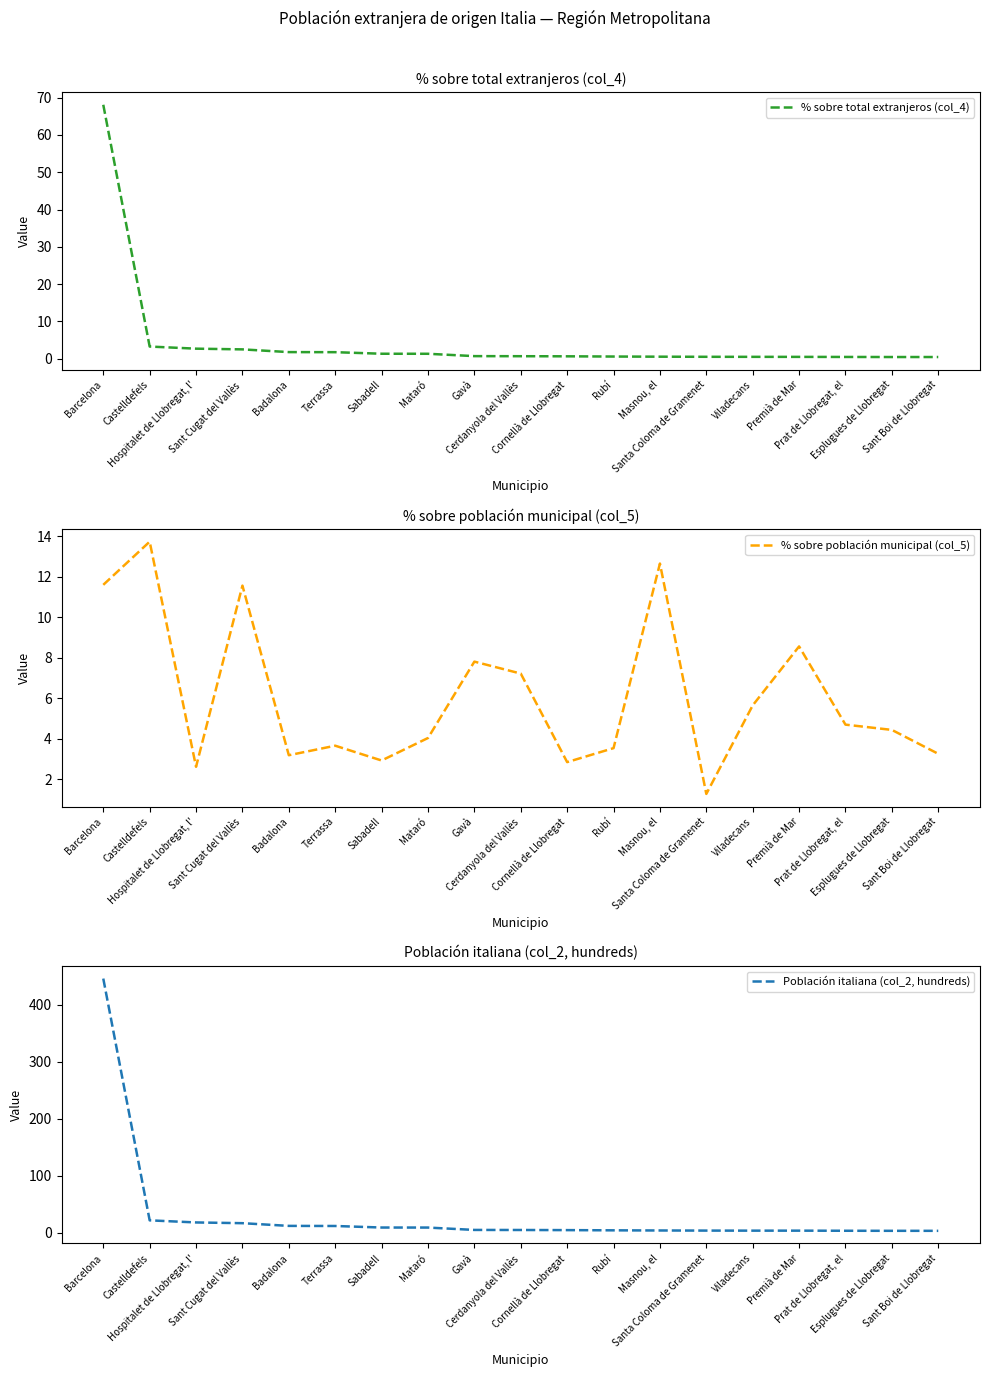

Is it true that Población italiana (col_2, hundreds) equals 1.0 at Viladecans?

False